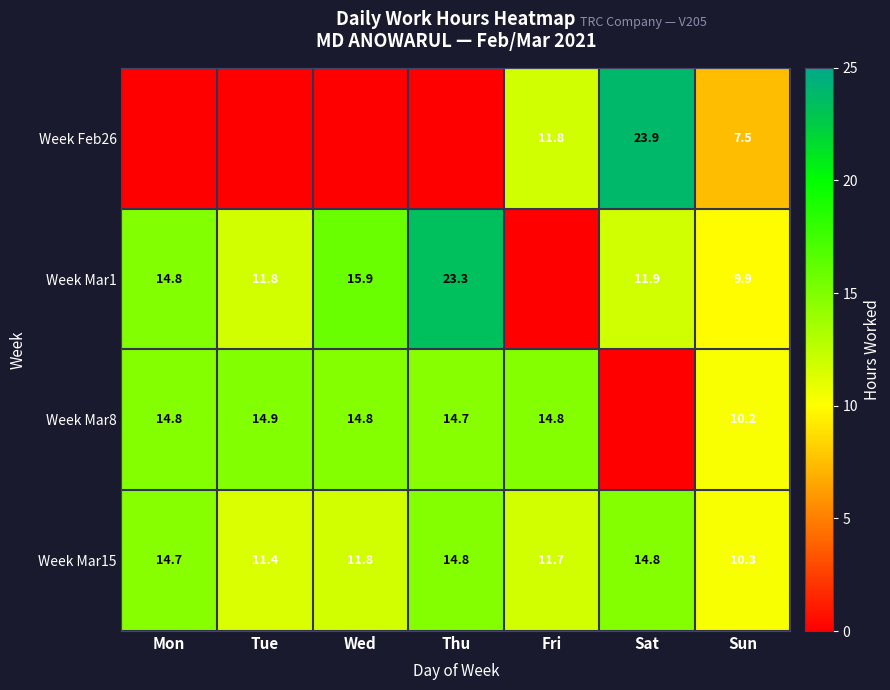

Is it true that Week Mar15 equals 6.6 at Thu?

False